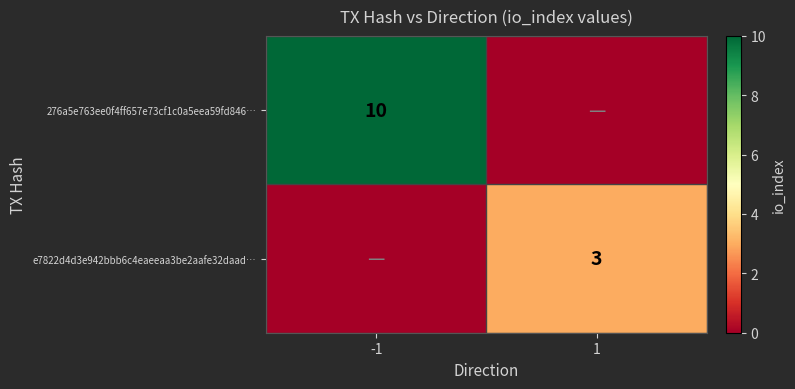

Is it true that e7822d4d3e942bbb6c4eaeeaa3be2aafe32daad… equals 5 at 1?

False